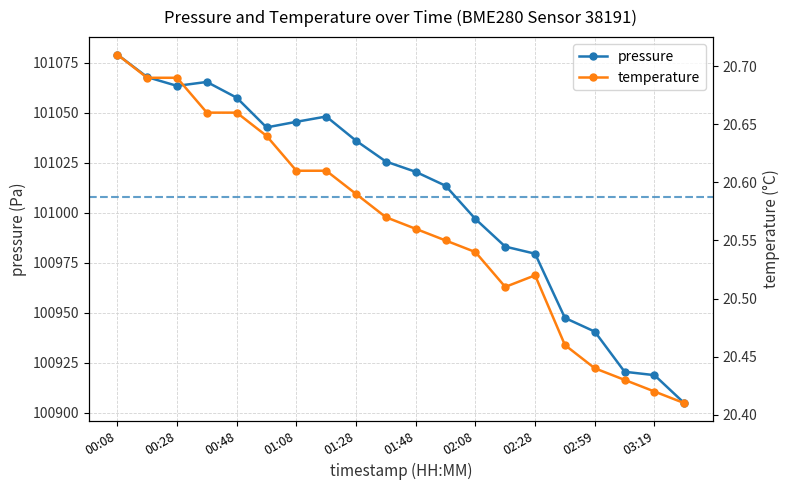

True or false: temperature and pressure intersect in this chart.

False